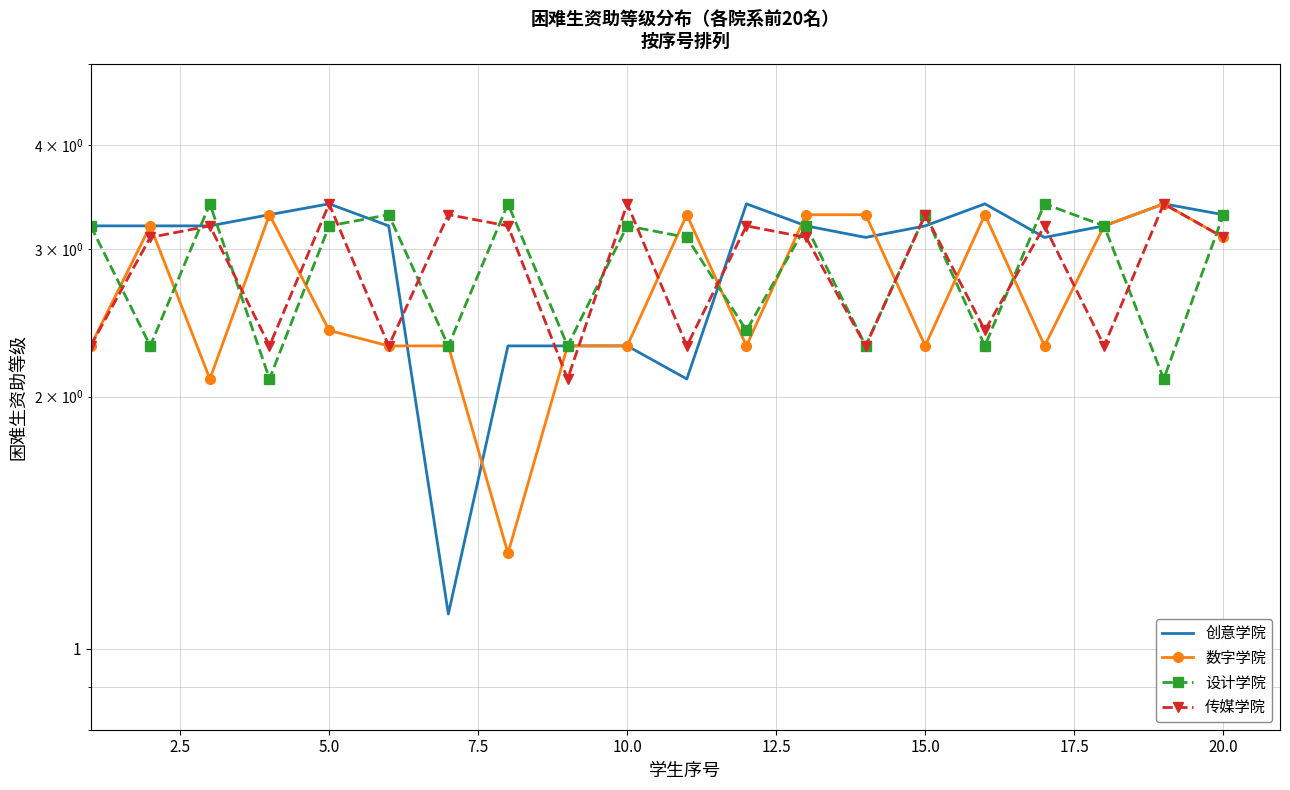

Rank the series by their maximum value, from lowest to highest.

创意学院, 数字学院, 设计学院, 传媒学院